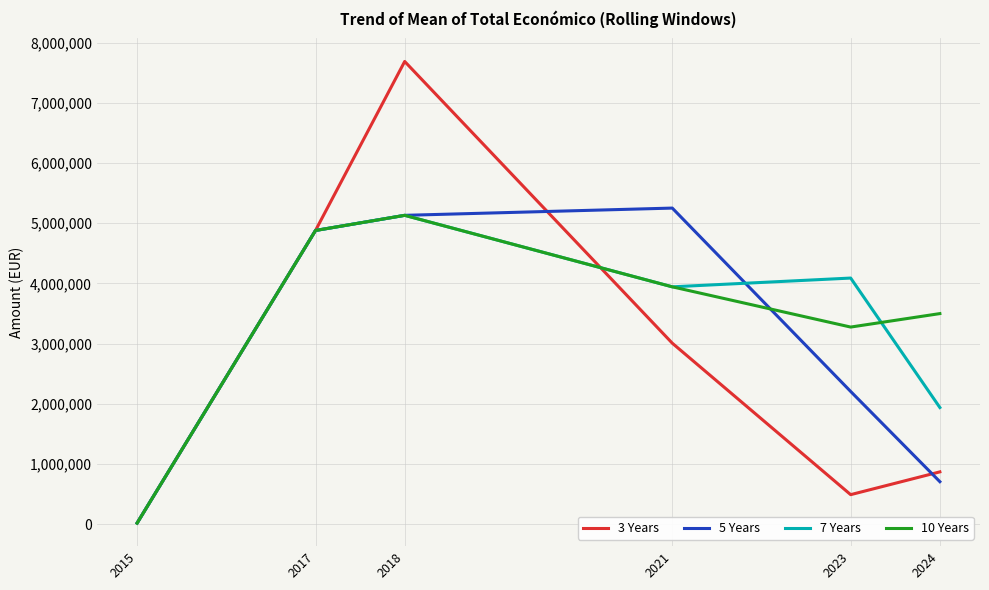

List the labels in order of 3 Years value, largest first.

2018, 2017, 2021, 2024, 2023, 2015